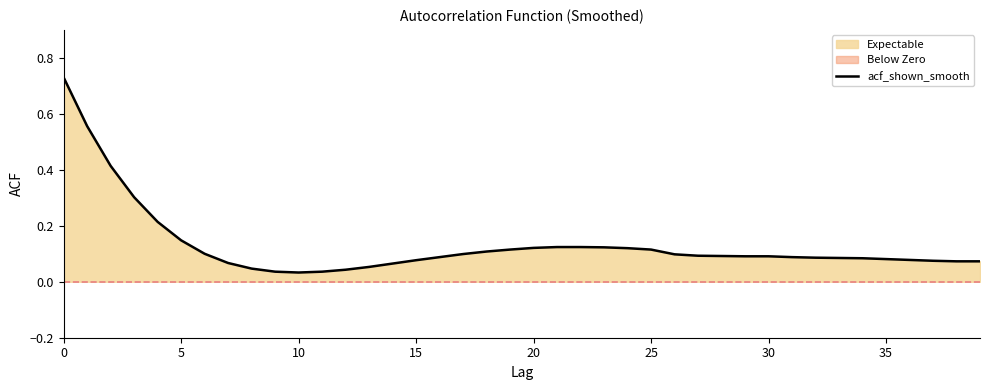

What is the label of the 13th point from the left?

12